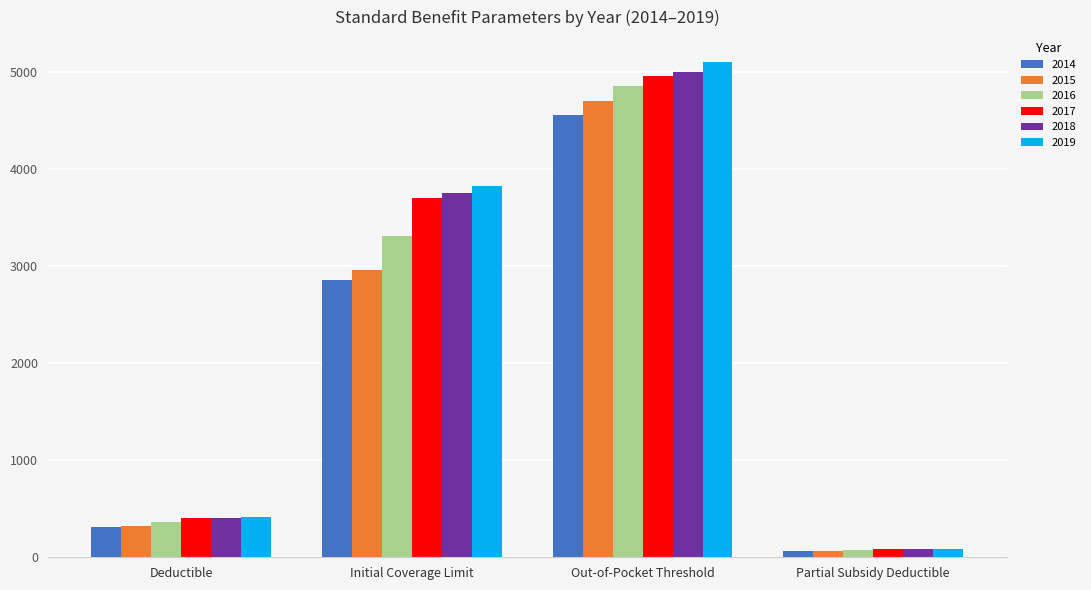

At which category does the chart reach its minimum across all series?

Partial Subsidy Deductible